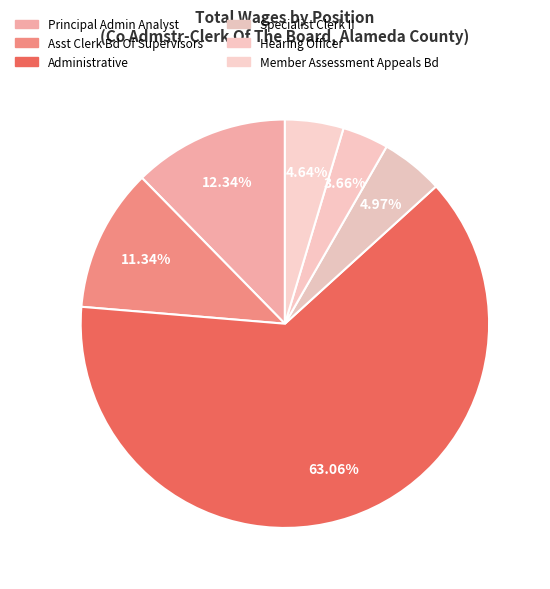

Is it true that Asst Clerk Bd Of Supervisors is 11% of the pie?

True